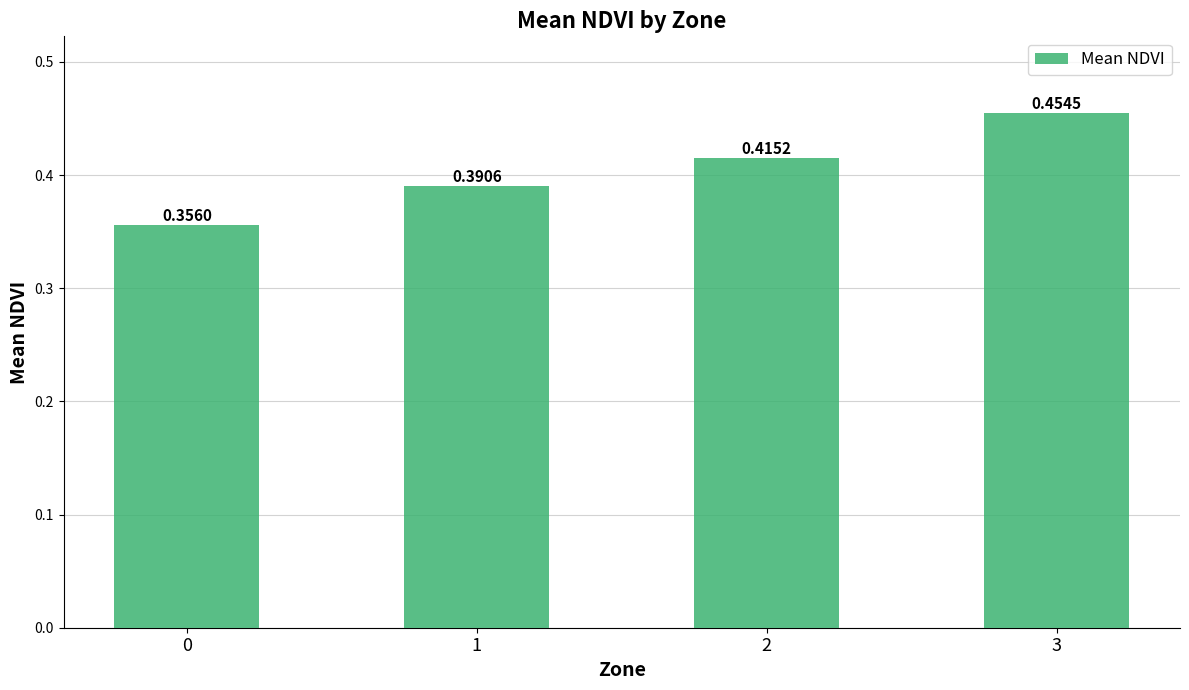

Does the chart contain any negative values?

No